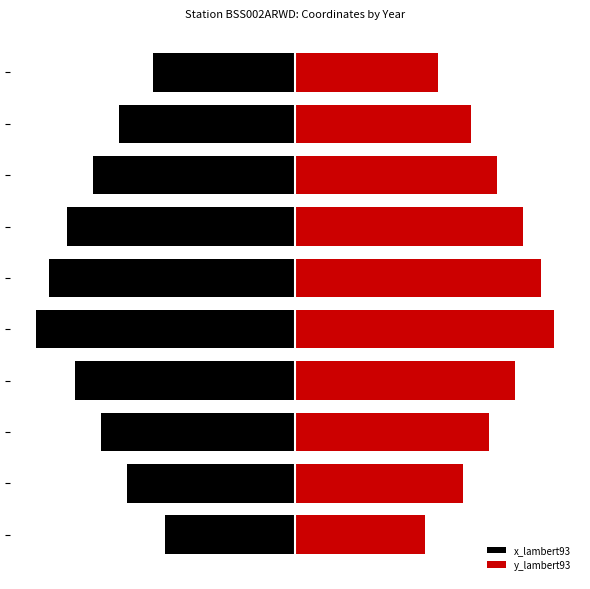

How many values in the x_lambert93 series exceed -75?

4